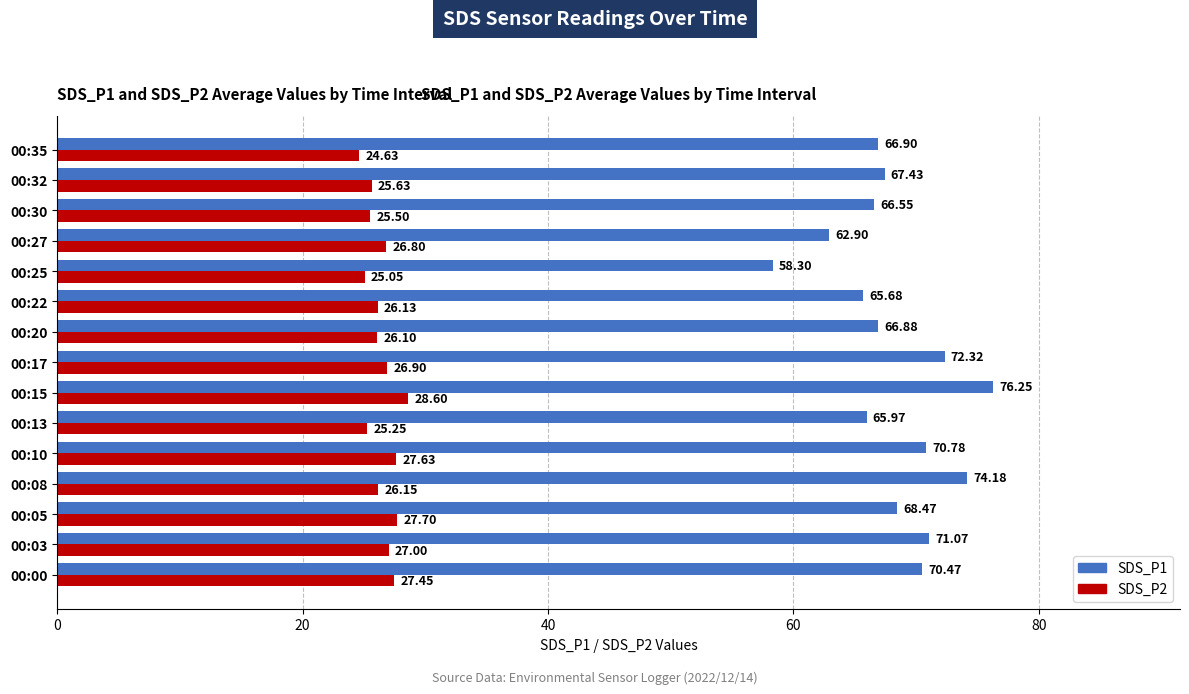

At which category does the chart reach its minimum across all series?

00:35